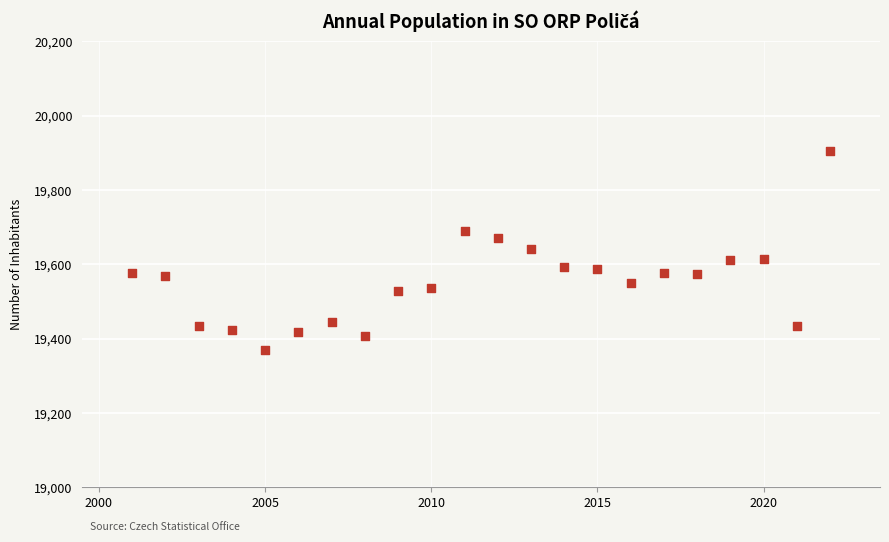

What is the range of Y values (max minus min)?

535